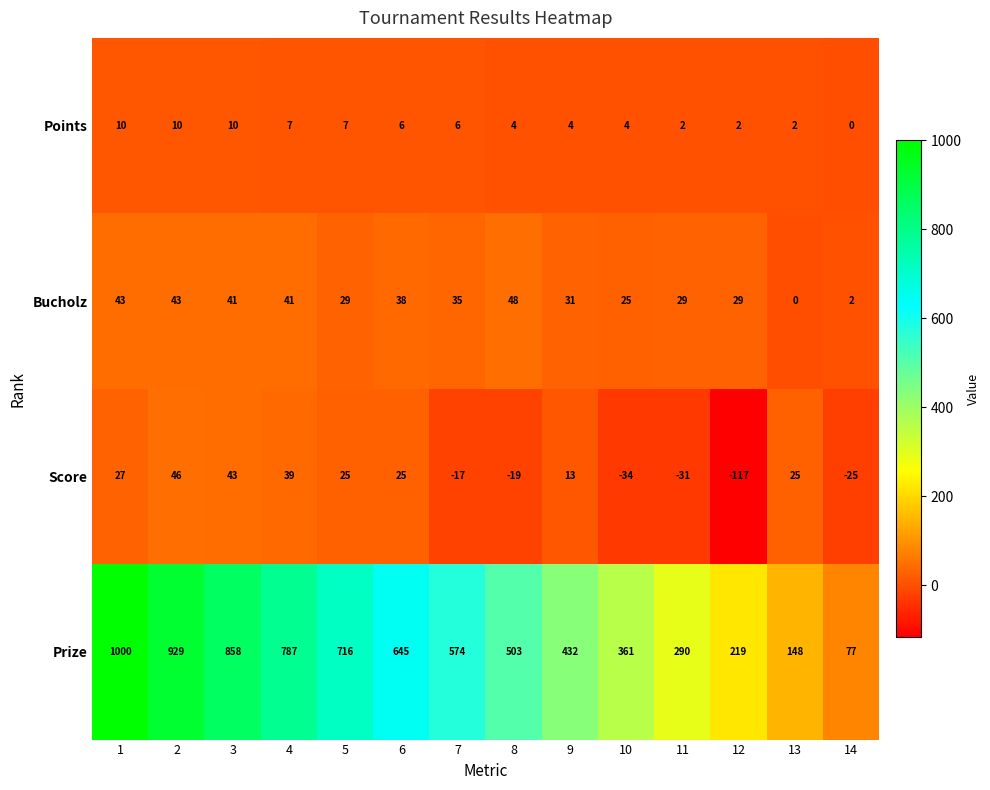

Count the Points values in the range 2 to 7.

10